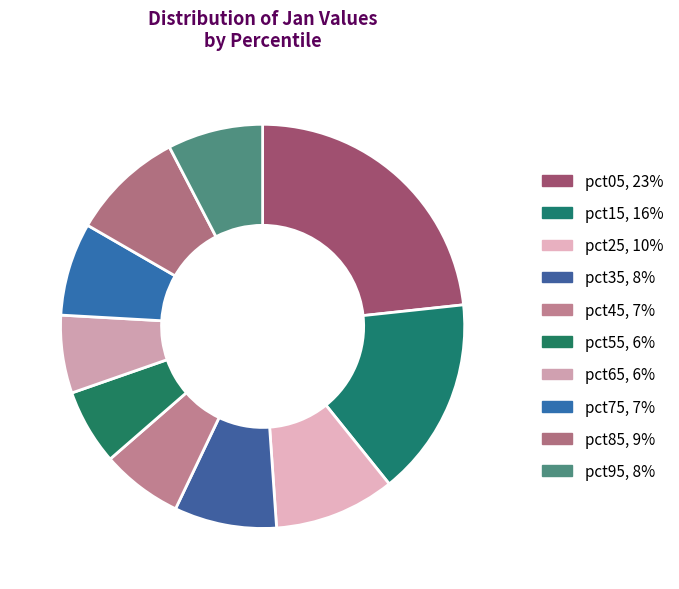

Is it true that pct75 is 7% of the pie?

True